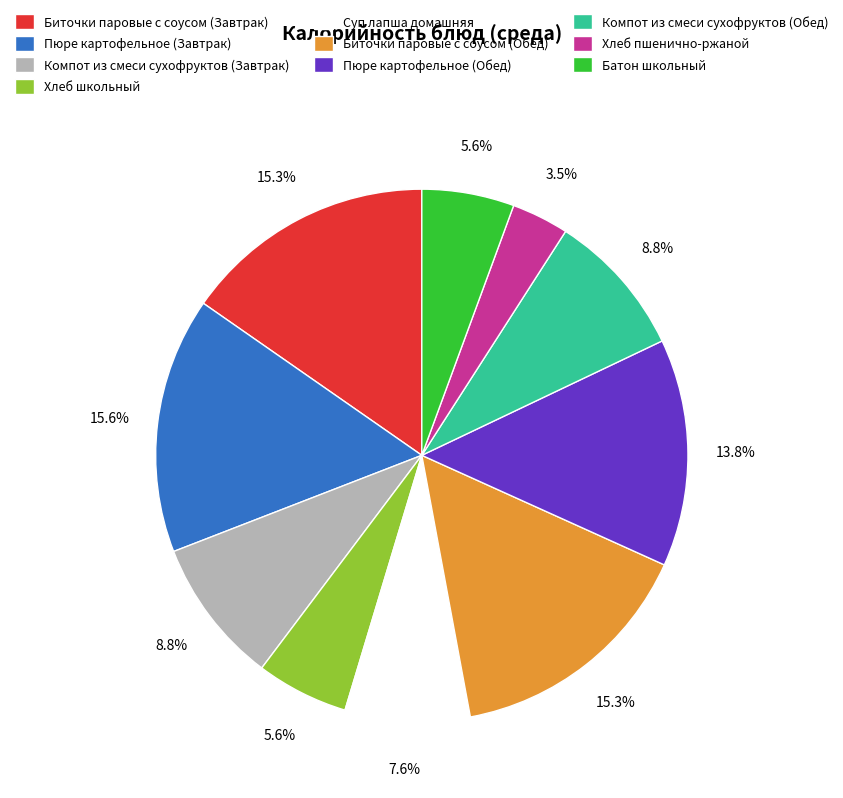

True or false: Хлеб школьный accounts for 1% of the total.

False